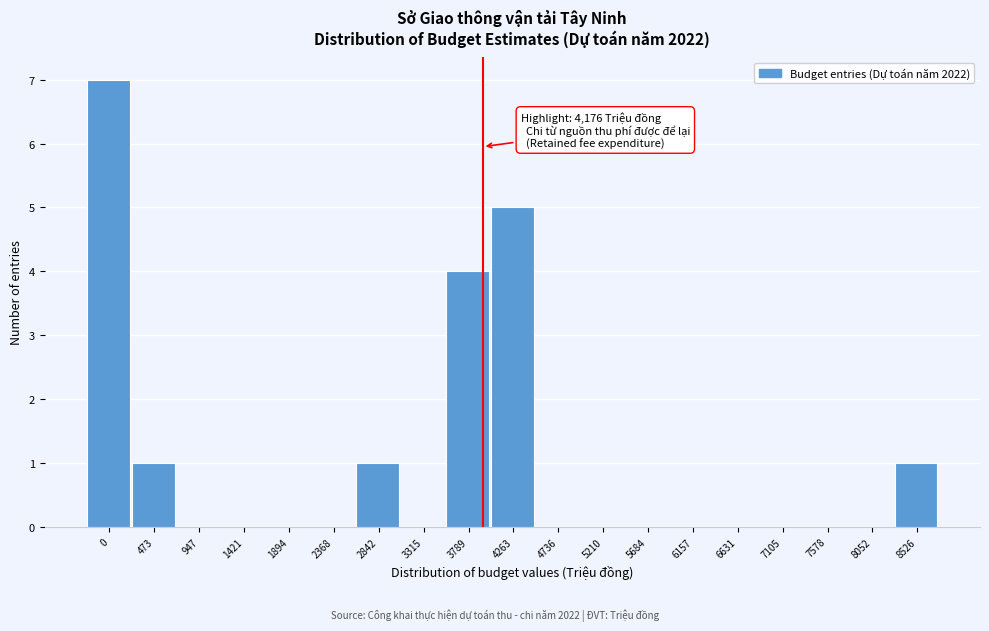

Reading right to left, what are all the values shown in this chart?

8526=1	8052=0	7578=0	7105=0	6631=0	6157=0	5684=0	5210=0	4736=0	4263=5	3789=4	3315=0	2842=1	2368=0	1894=0	1421=0	947=0	473=1	0=7